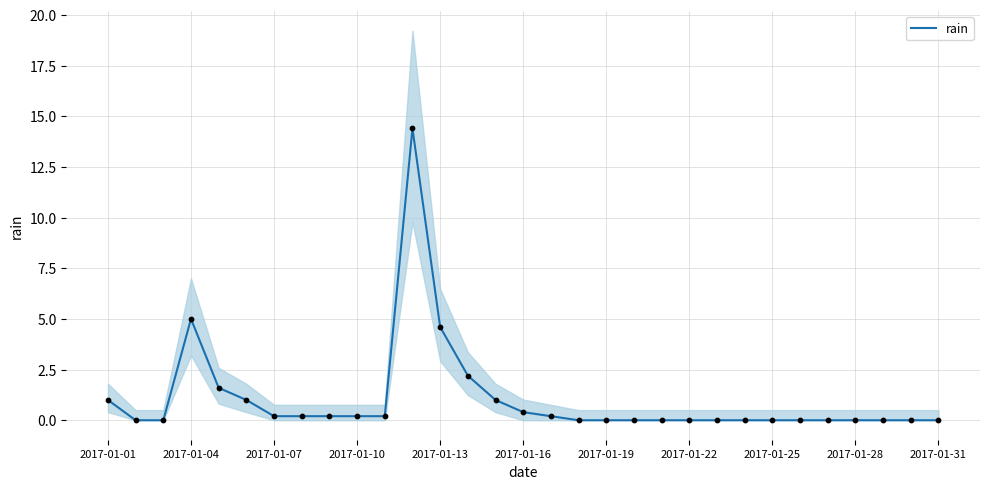

Between 14 and 25, which is larger?

14